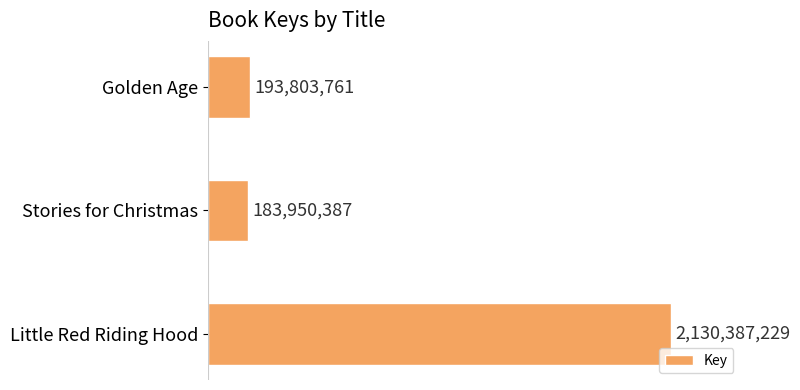

Does the chart contain any negative values?

No